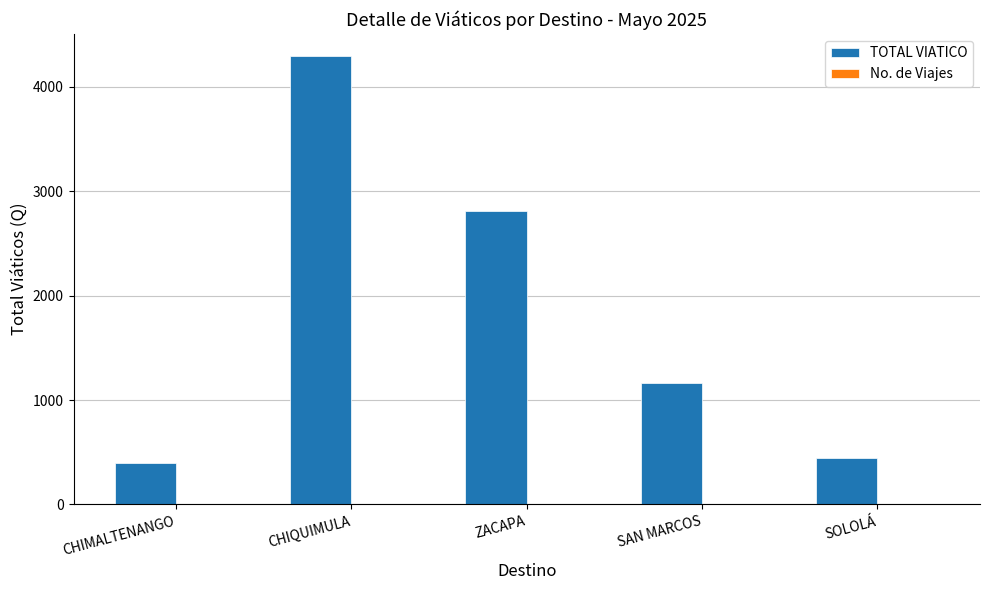

Is it true that TOTAL VIATICO equals 4292.5 at CHIQUIMULA?

True